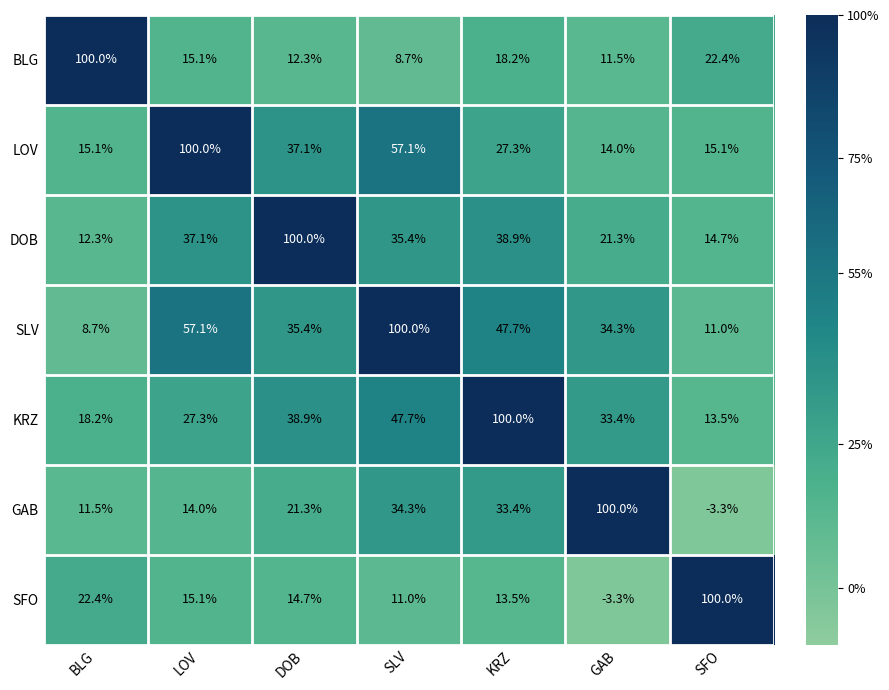

The value of BLG at SLV is 12.8. True or false?

False